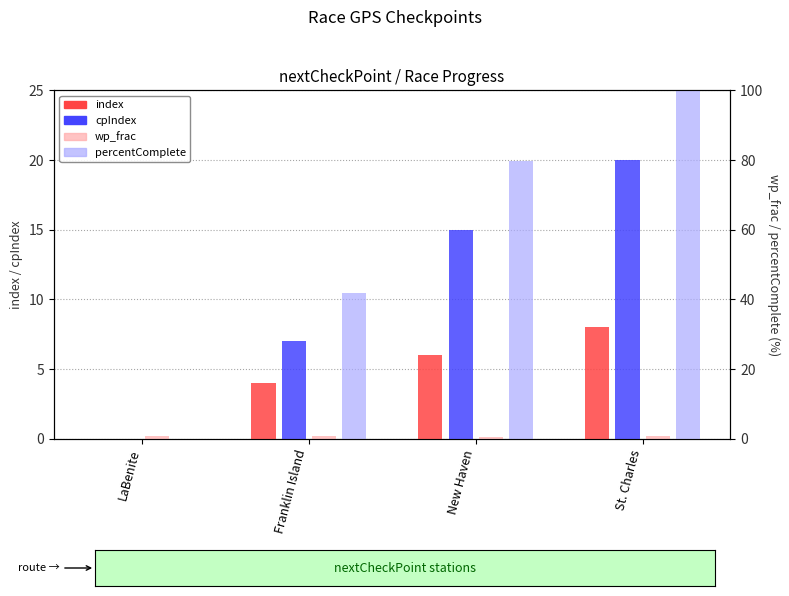

What is the label of the 2nd bar from the right?

New Haven